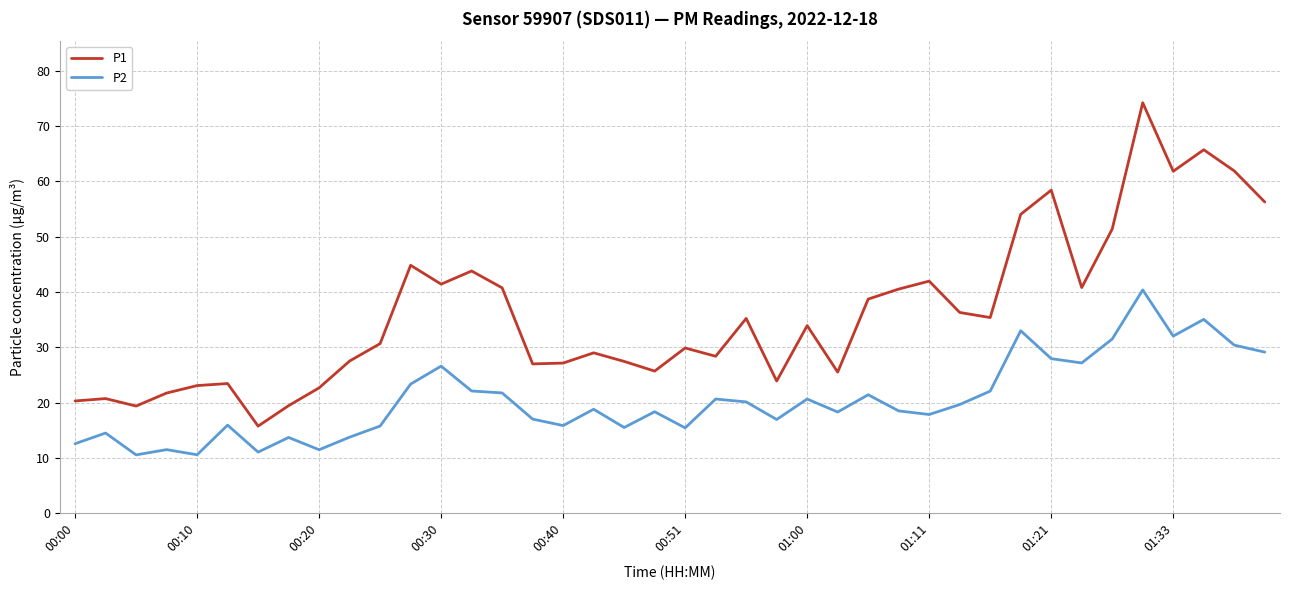

Which series has the widest spread of values?

P1